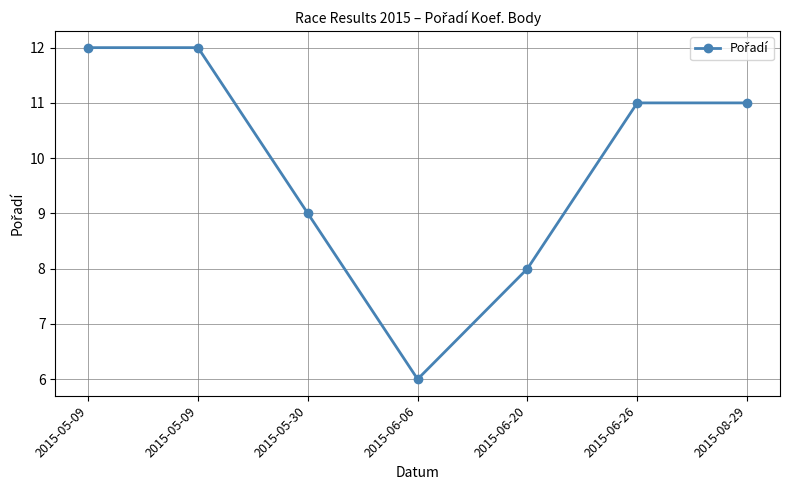

What is the maximum value shown in the chart?

12